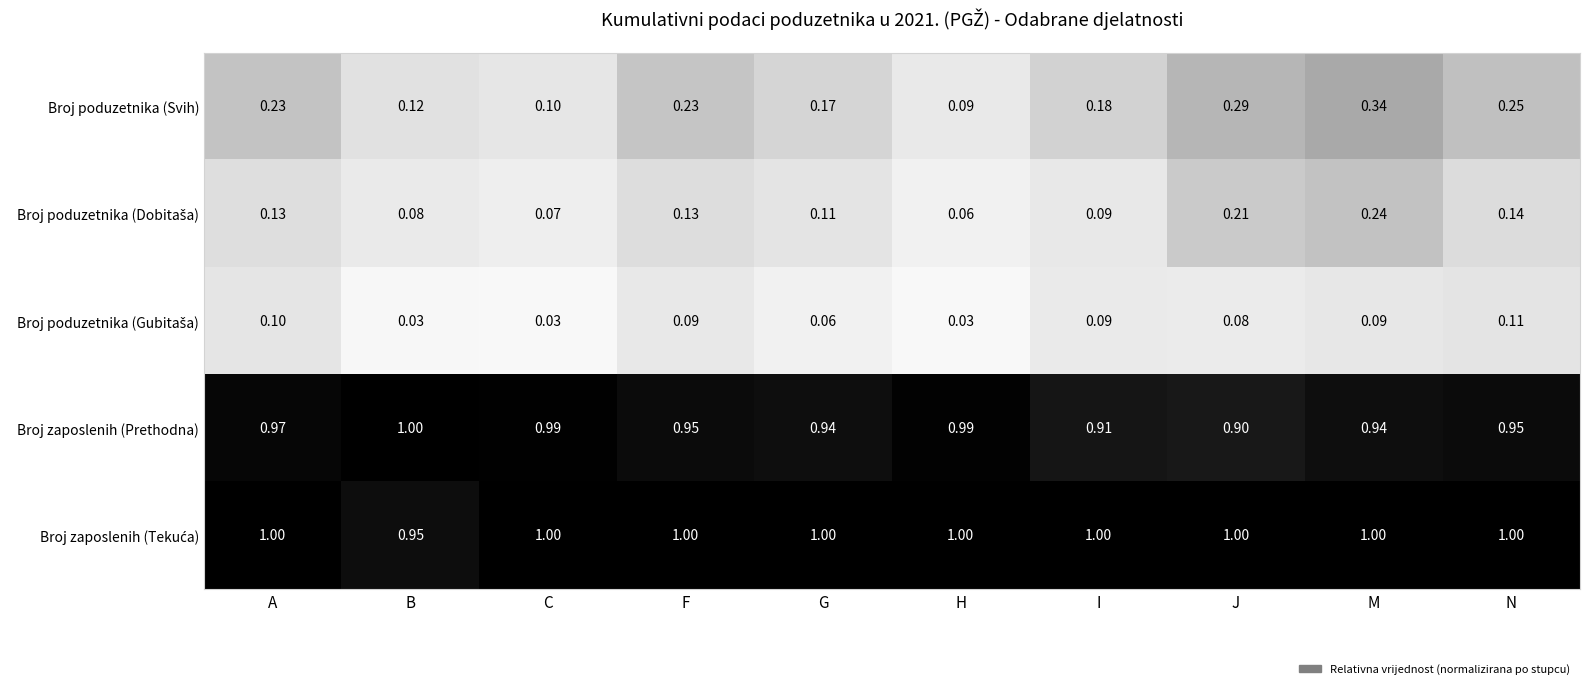

Which series has the widest spread of values?

Broj poduzetnika (Svih)